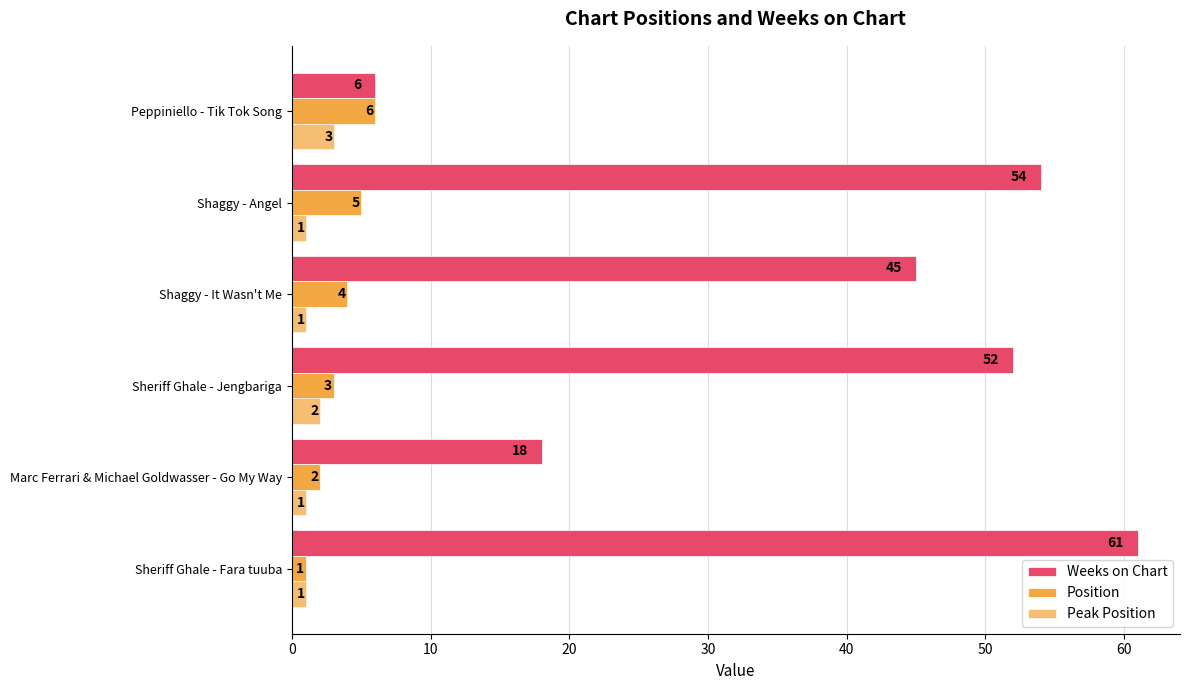

What is the difference between the maximum and minimum values in the Weeks on Chart series?

55